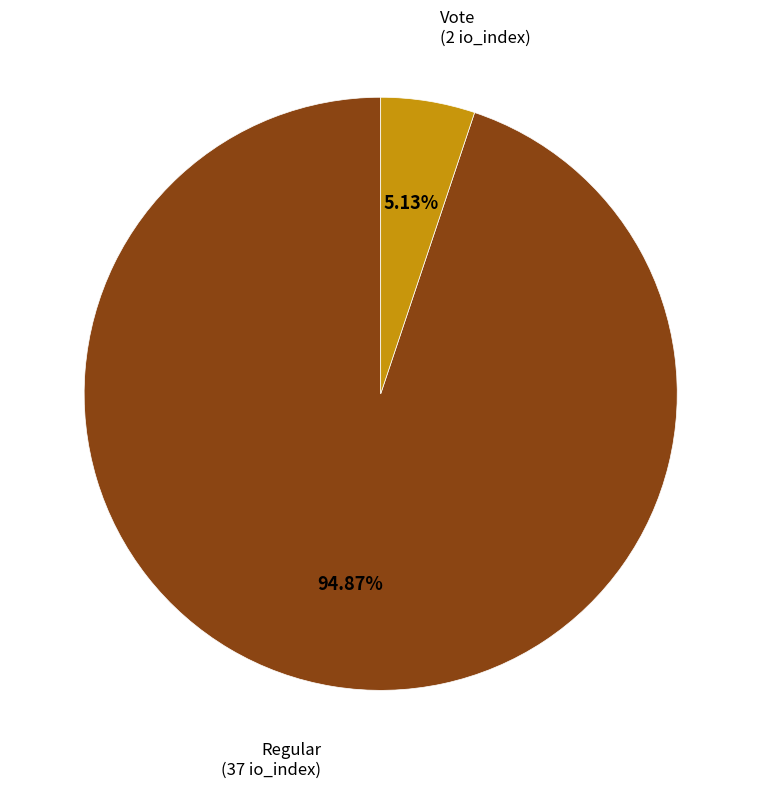

Rank the categories by value from highest to lowest.

Regular, Vote